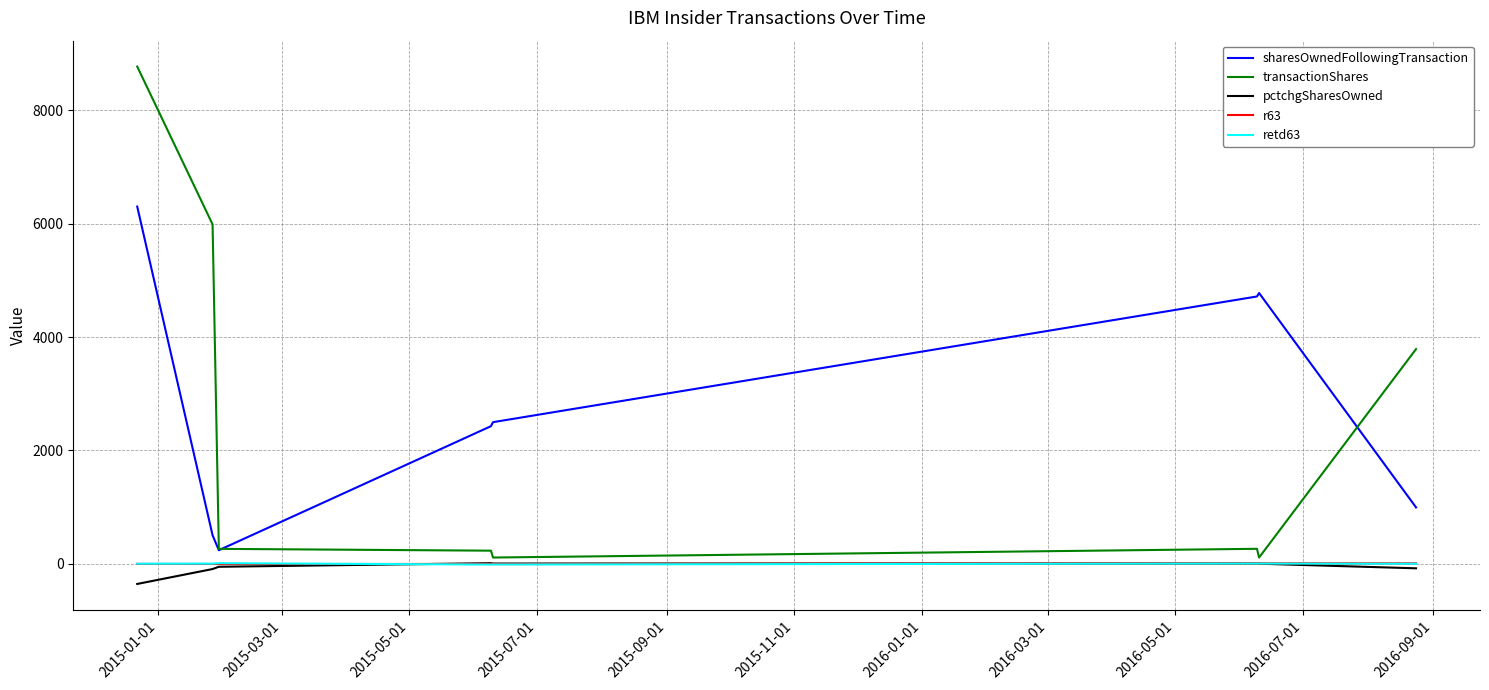

Which series has the largest range (max minus min)?

transactionShares